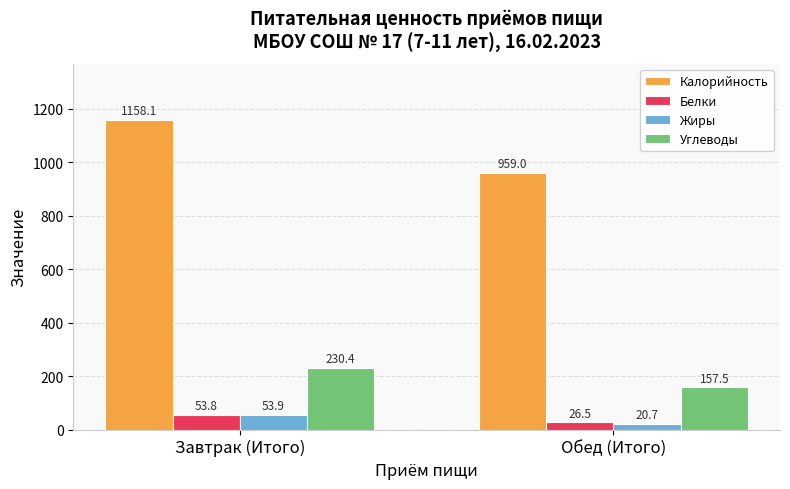

What is the sum of all Белки values?

80.3